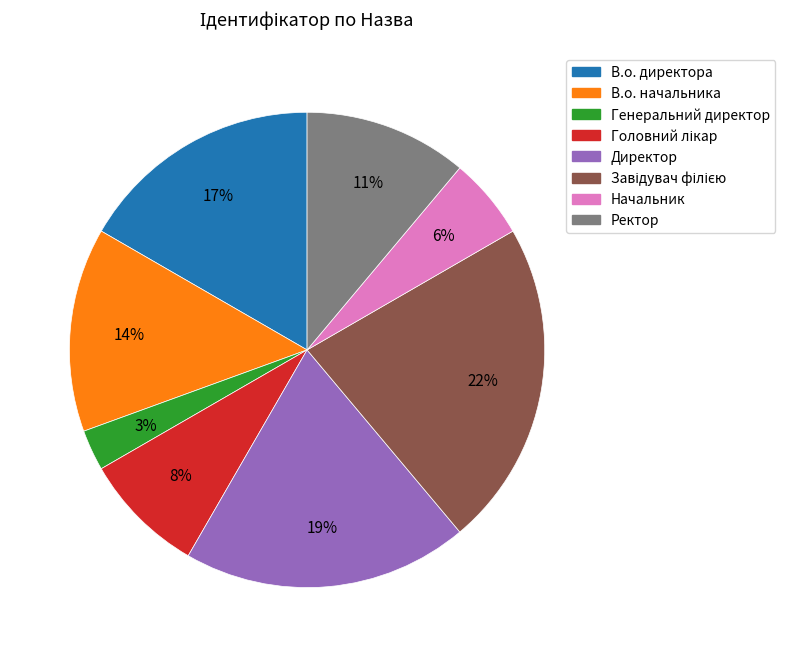

To the nearest percent, what portion does В.о. директора represent?

17%